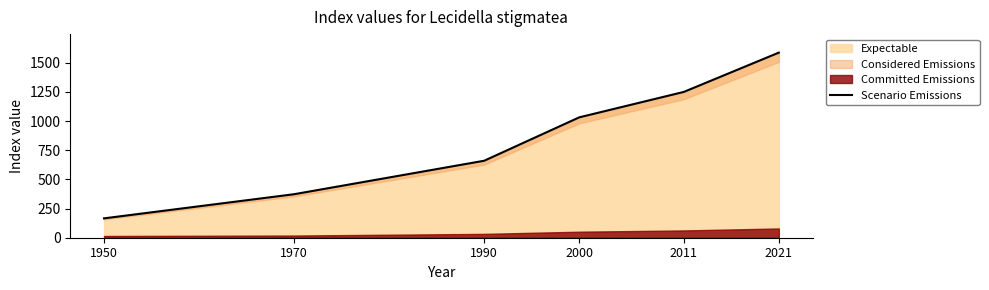

True or false: the data shows 660 at 1990.

True